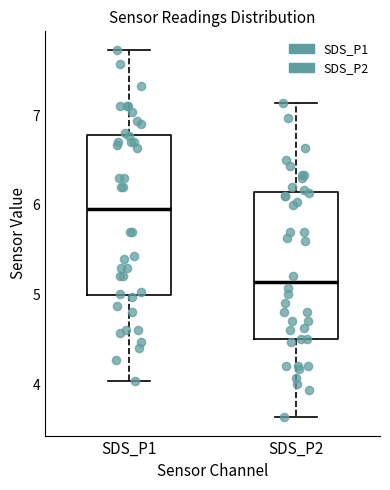

Reading left to right, read every box against the y-axis: the position of its median line, the range the box covers, and the ends of its whiskers. The values are not printed on the chart, so give them approximately, as read against the axis.

SDS_P1: median 6.0, box 5.0 to 6.8, whiskers 4.0 to 7.7
SDS_P2: median 5.1, box 4.5 to 6.1, whiskers 3.6 to 7.1